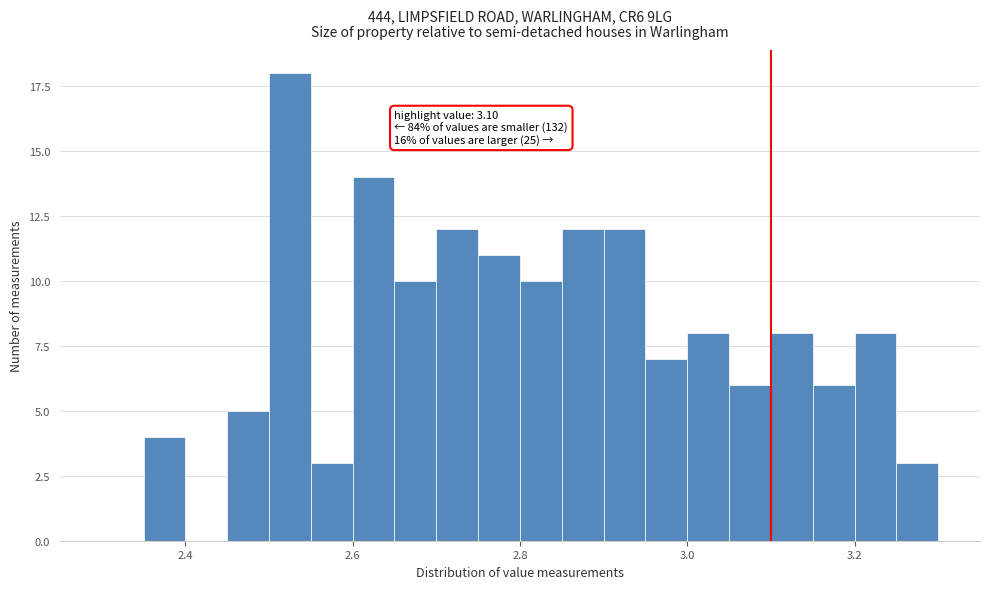

Around what value on the x-axis is the tallest bar? Give the approximate position of its centre, as read against the axis.

2.52